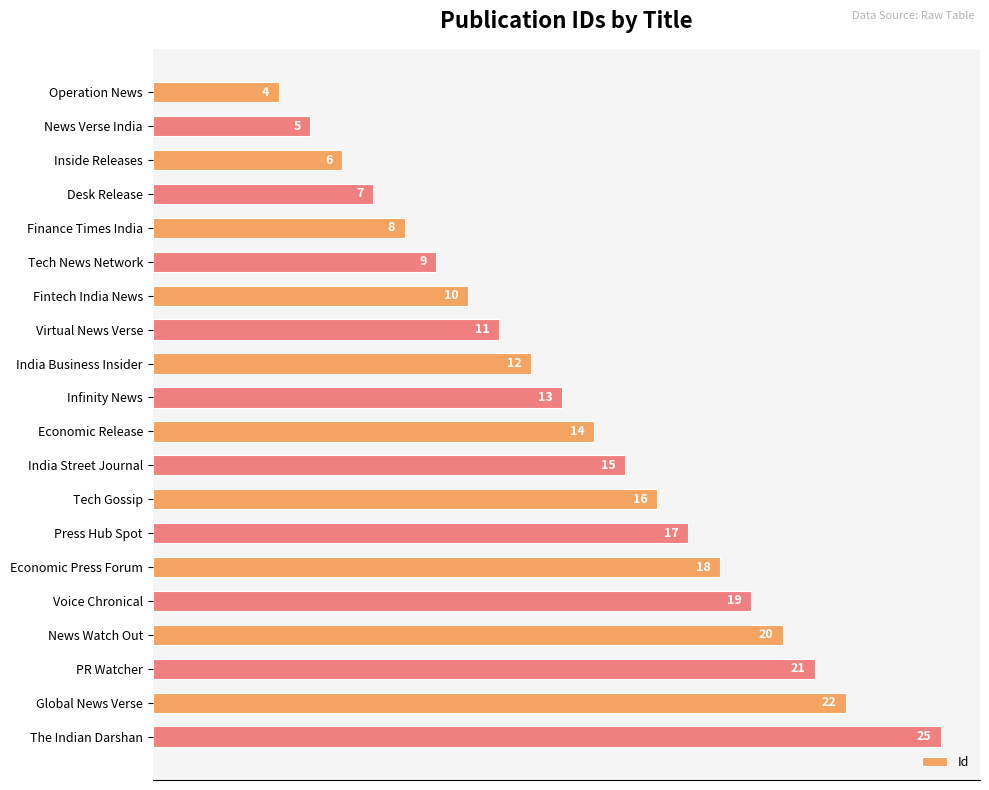

Are the bars grouped side by side (vs. stacked)?

No